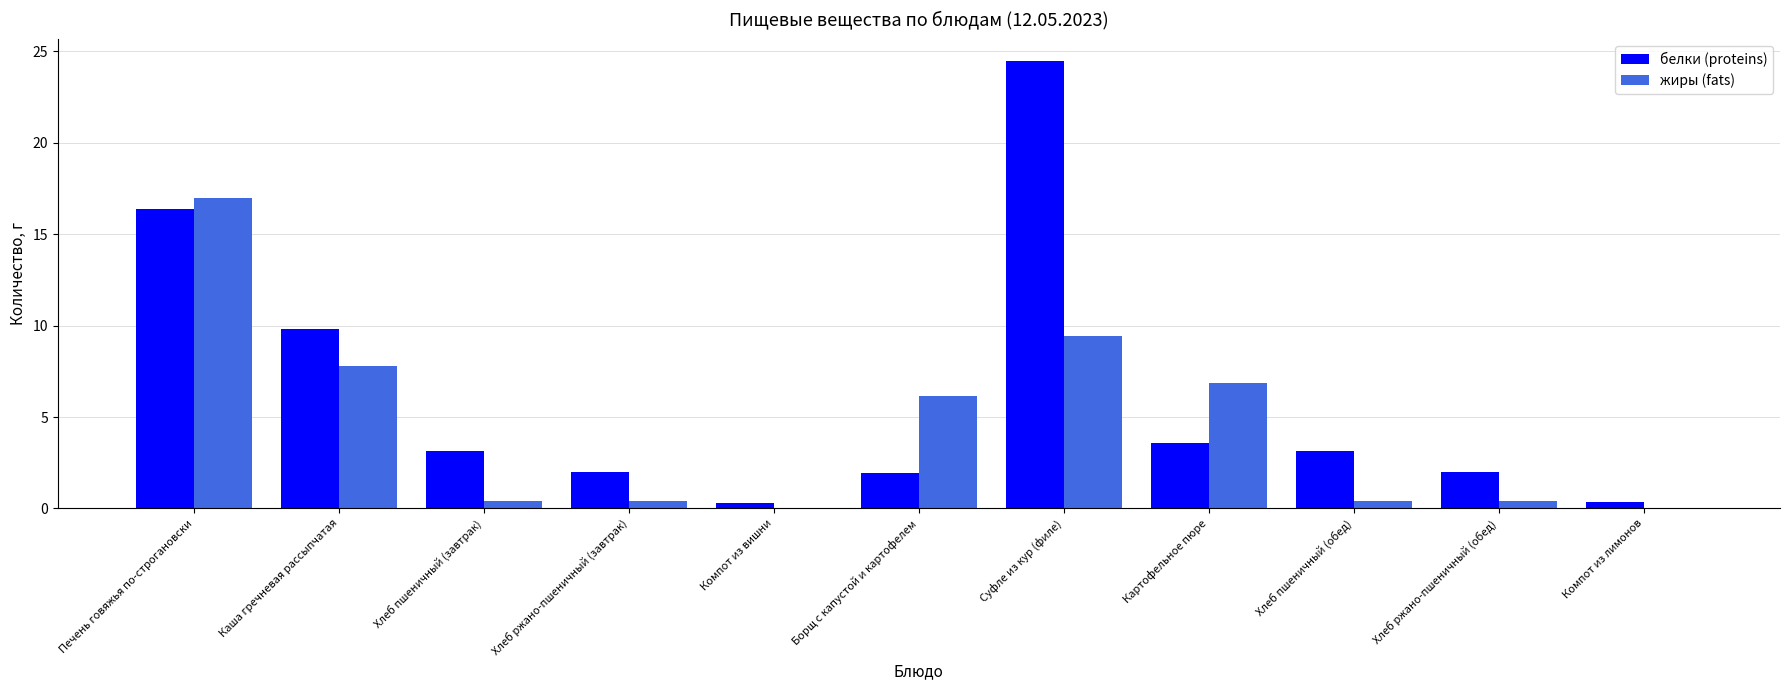

At which label does жиры (fats) reach its peak?

Печень говяжья по-строгановски